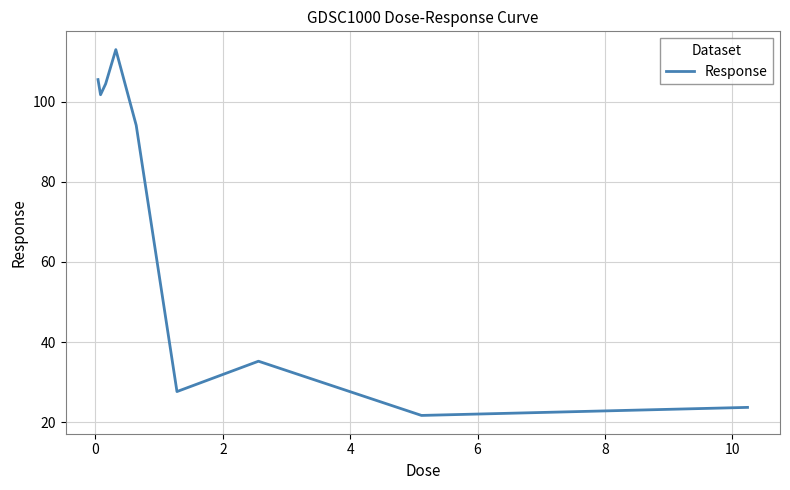

What is the greatest value displayed?

112.9